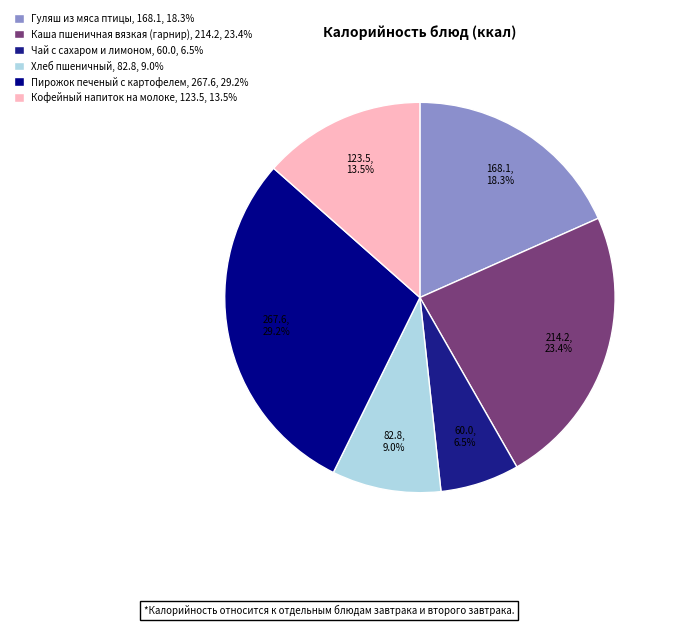

Is the sum of Каша пшеничная вязкая (гарнир) and Чай с сахаром и лимоном greater than half?

No